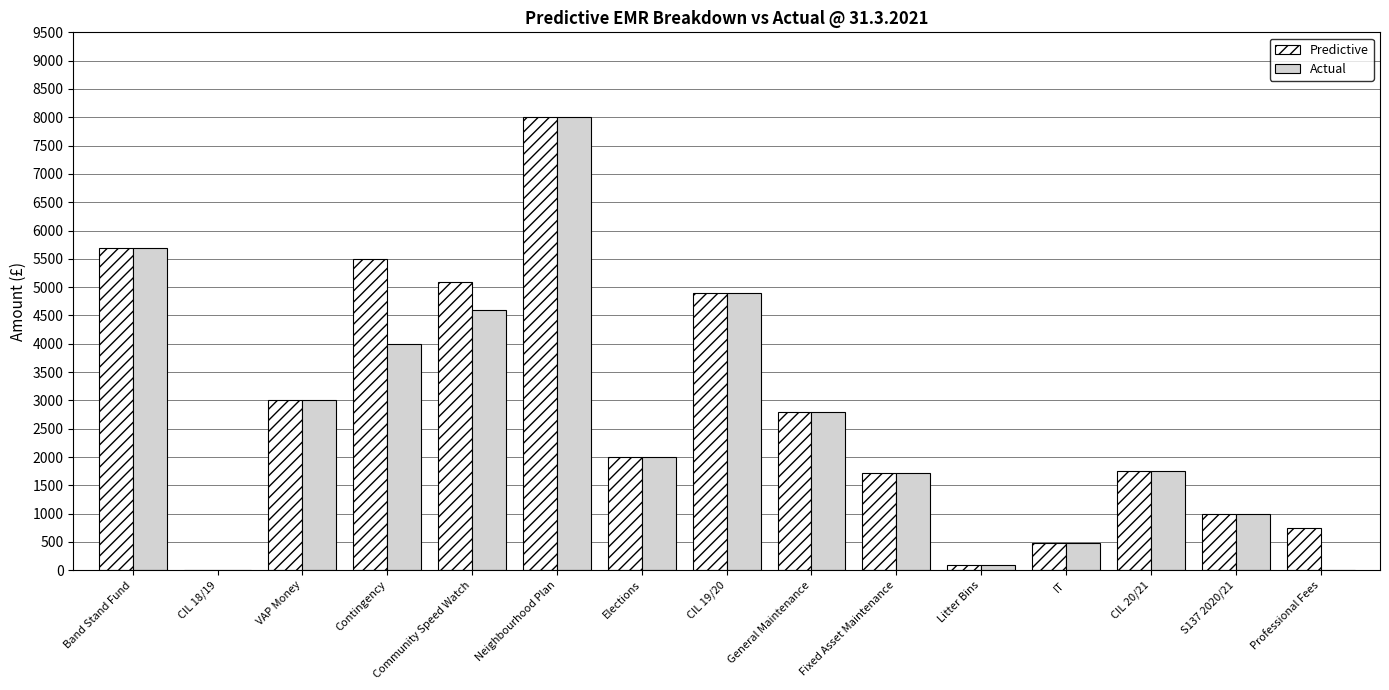

What is the greatest value displayed?

8000.0